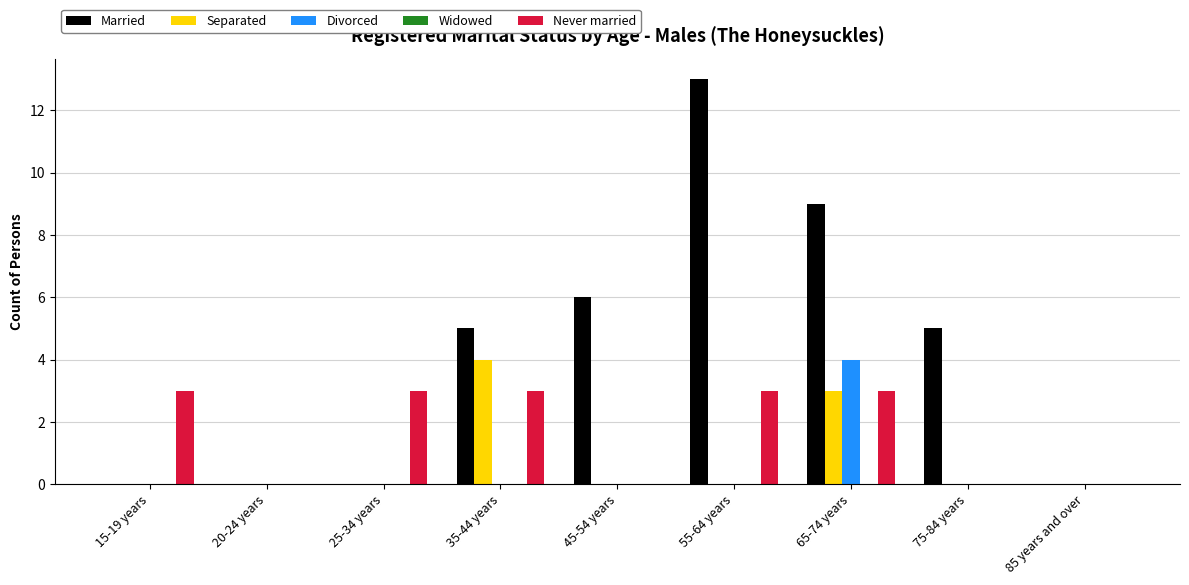

At which category is the sum across all series the highest?

65-74 years